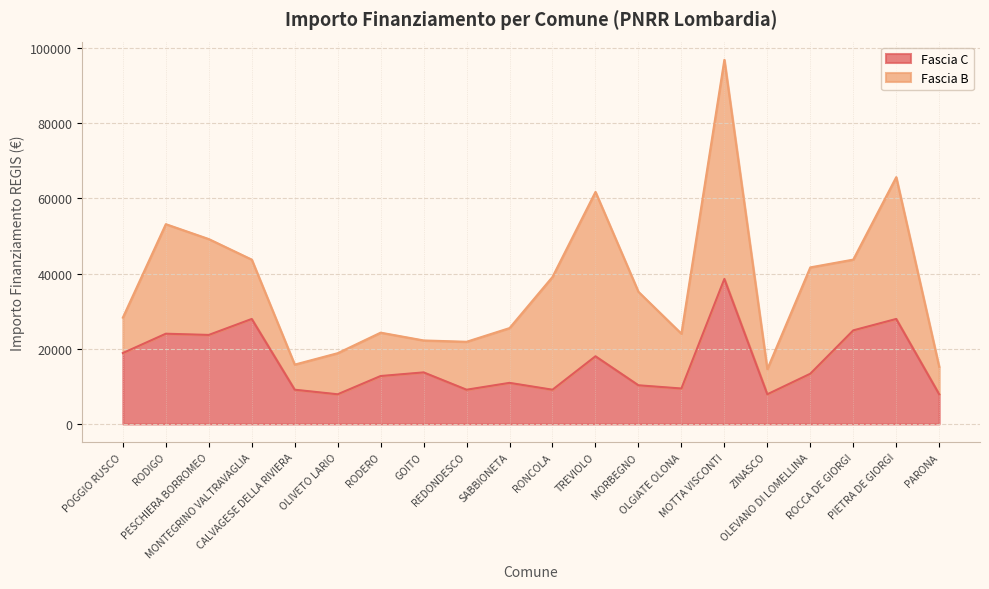

Reading right to left, list all the values displayed in this chart.

7891	27922	24887	13354	7891	38565	9427	10284	17997	9105	10926	9105	13712	12747	7891	9105	27922	23673	23996	18854